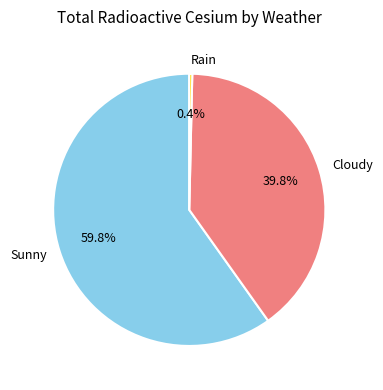

What is the smallest slice in the pie chart?

Rain